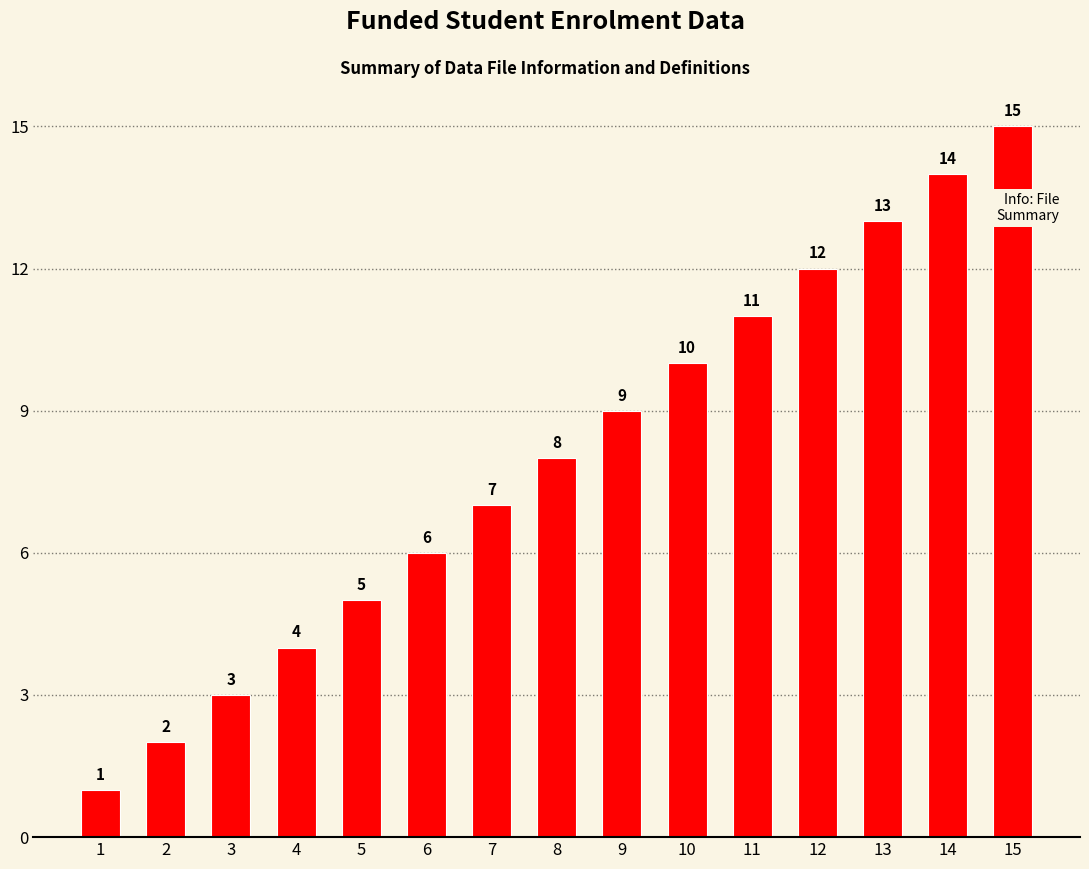

Is it true that the value at 4 is 1?

False